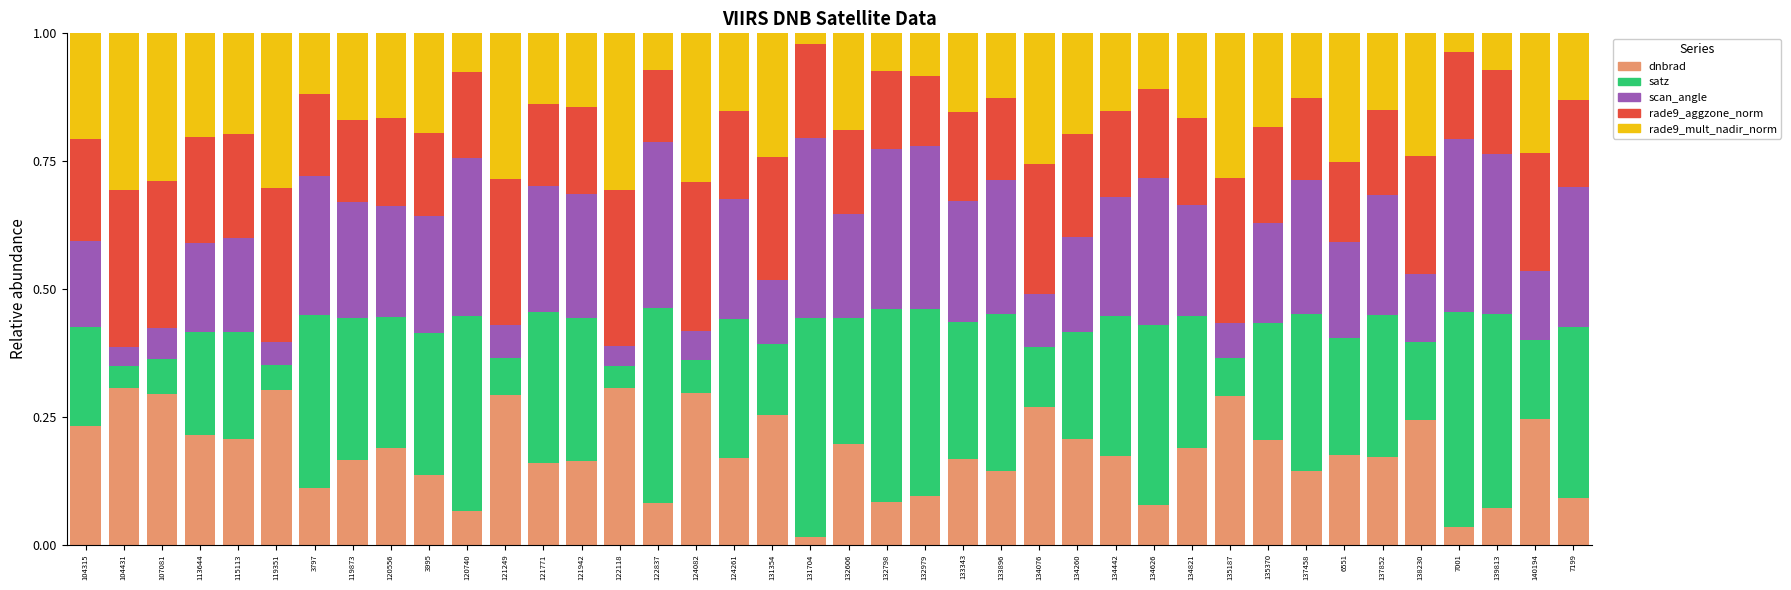

At which label does dnbrad reach its minimum?

131704